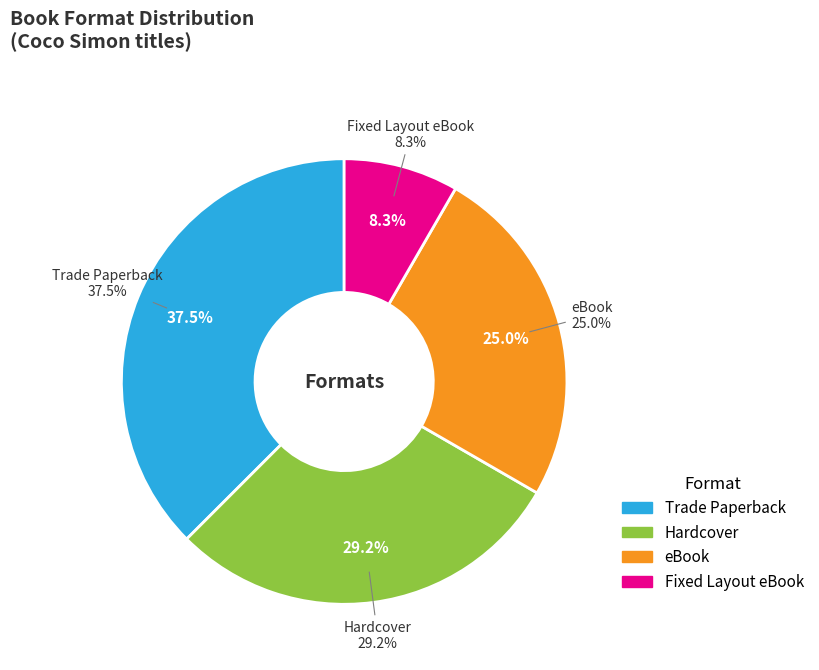

Do eBook and Trade Paperback together represent more than half of the pie?

Yes